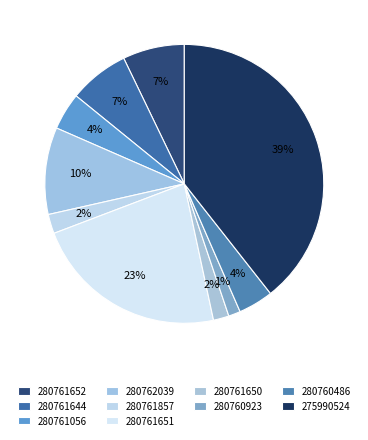

Which slice is the largest?

275990524